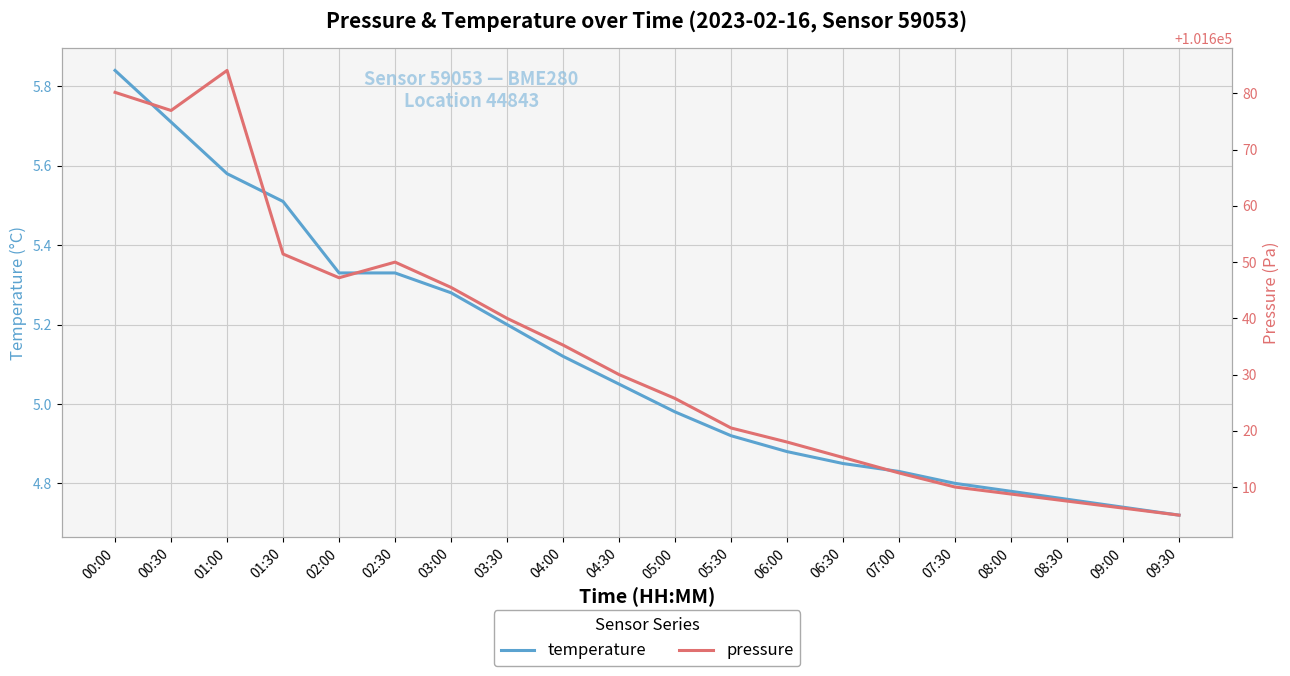

Count the number of data series in this chart.

2